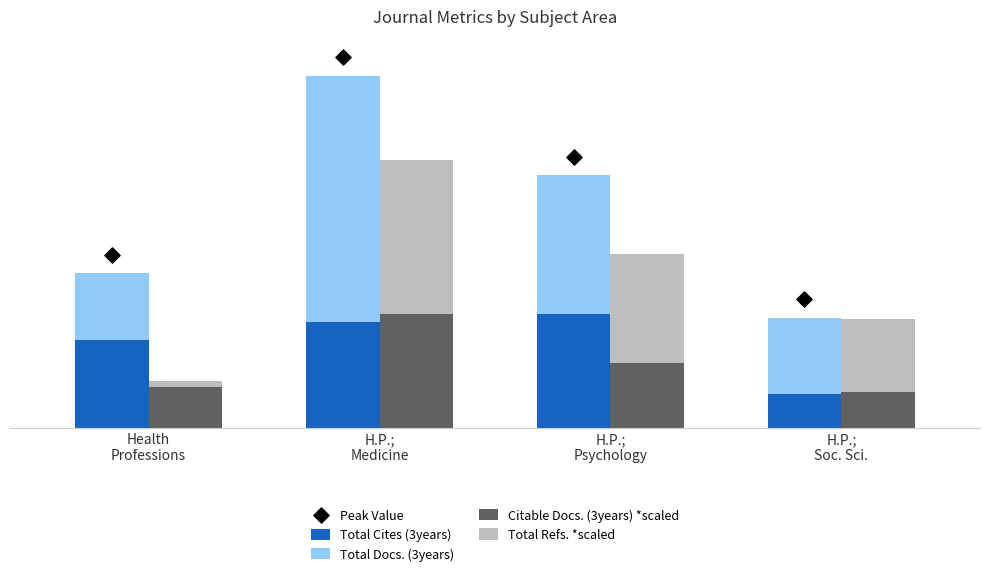

What is the total value across all series at H.P.;
Soc. Sci.?

755.3